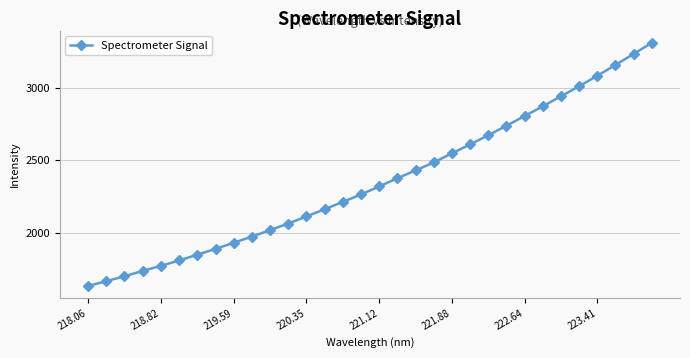

Count the number of data series in this chart.

1